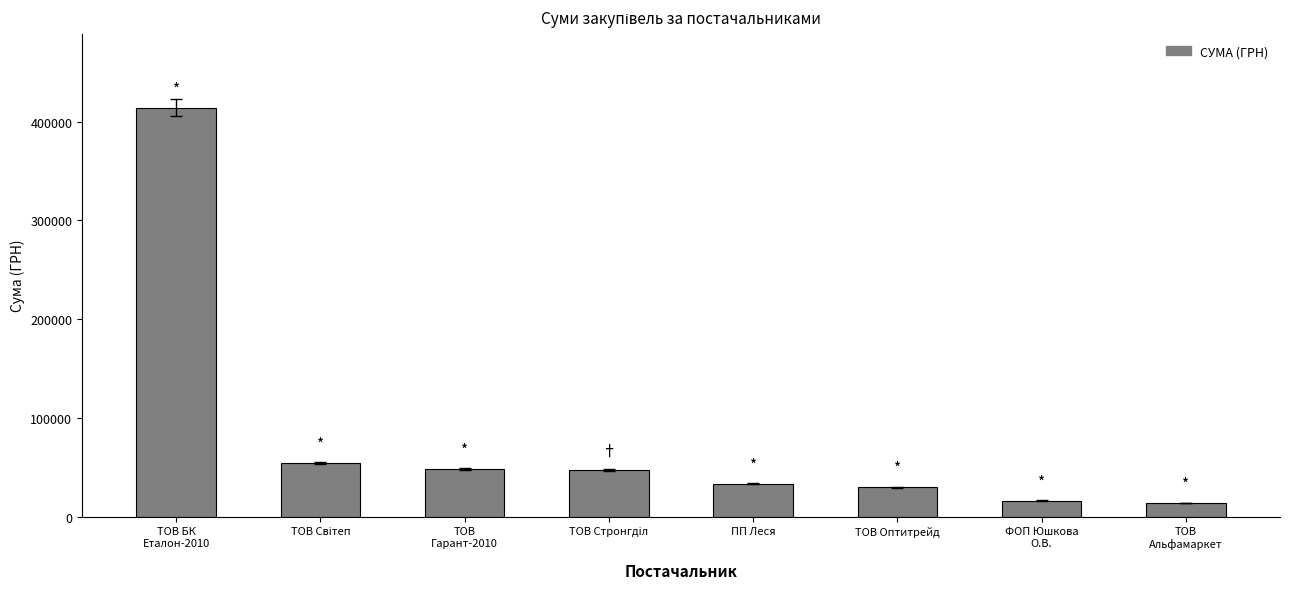

What is the average value?

82220.7